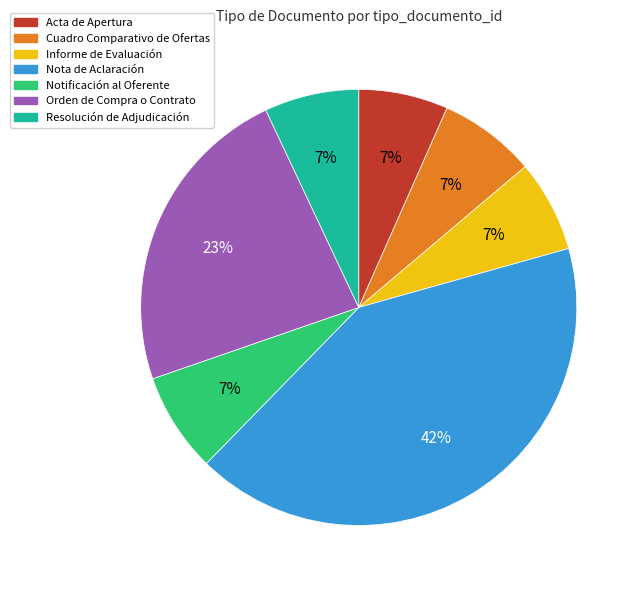

What is the largest slice in the pie chart?

Nota de Aclaración